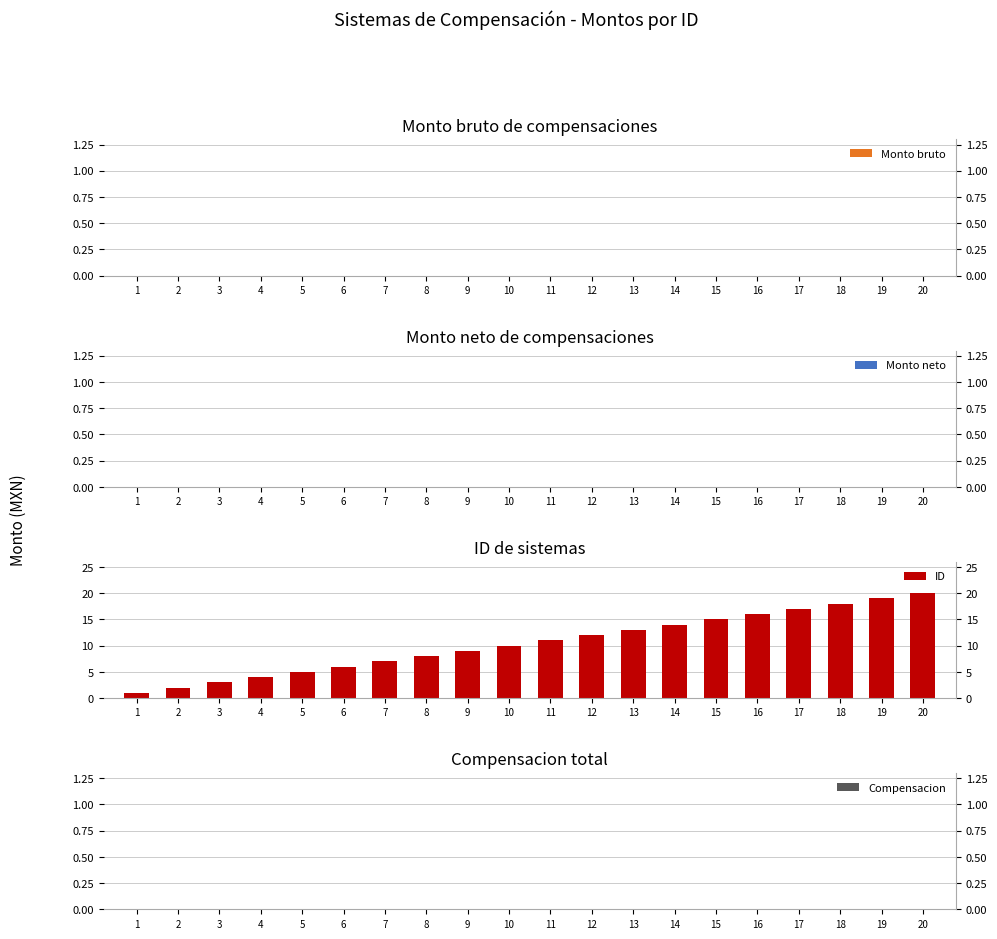

Reading left to right, list all the values displayed in this chart.

Monto bruto: 1=0	2=0	3=0	4=0	5=0	6=0	7=0	8=0	9=0	10=0	11=0	12=0	13=0	14=0	15=0	16=0	17=0	18=0	19=0	20=0
Monto neto: 1=0	2=0	3=0	4=0	5=0	6=0	7=0	8=0	9=0	10=0	11=0	12=0	13=0	14=0	15=0	16=0	17=0	18=0	19=0	20=0
ID: 1=1	2=2	3=3	4=4	5=5	6=6	7=7	8=8	9=9	10=10	11=11	12=12	13=13	14=14	15=15	16=16	17=17	18=18	19=19	20=20
Compensacion: 1=0	2=0	3=0	4=0	5=0	6=0	7=0	8=0	9=0	10=0	11=0	12=0	13=0	14=0	15=0	16=0	17=0	18=0	19=0	20=0